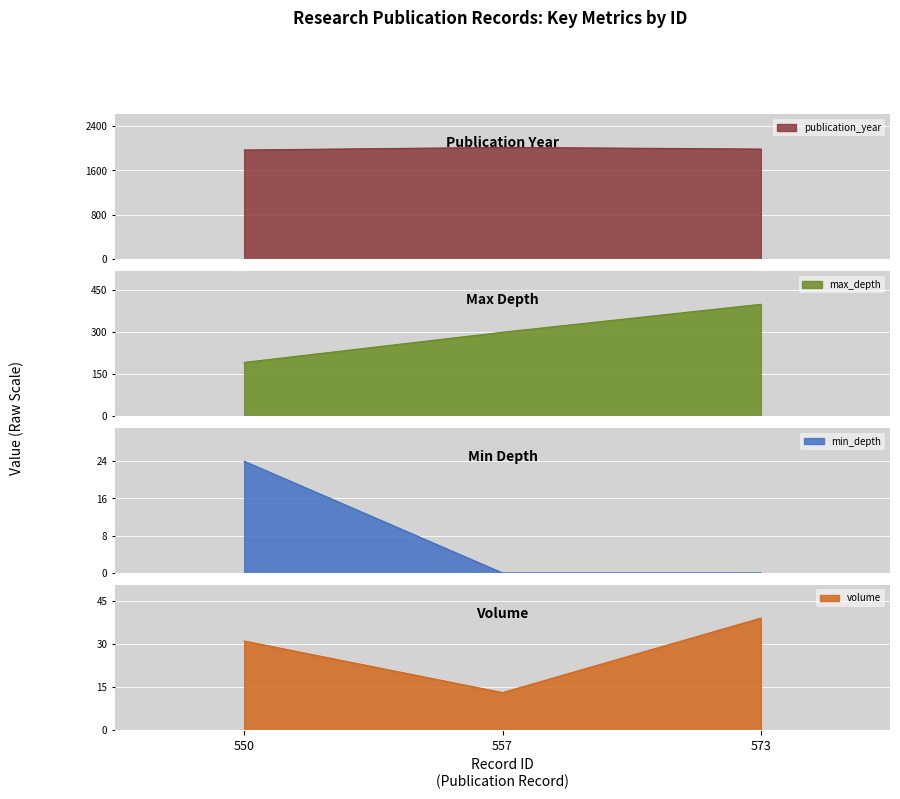

The value of max_depth at 573 is 400. True or false?

True